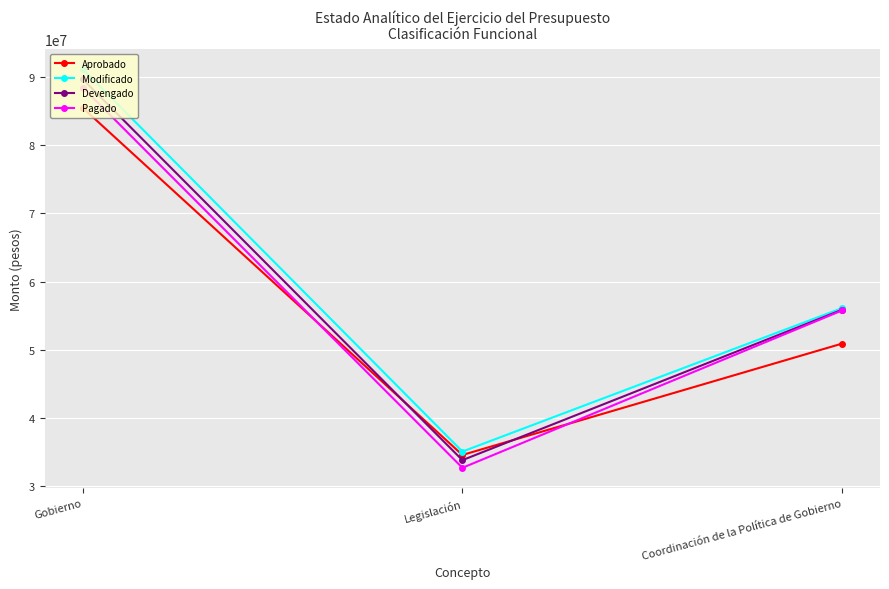

What are all the series names shown in the legend?

Aprobado, Modificado, Devengado, Pagado